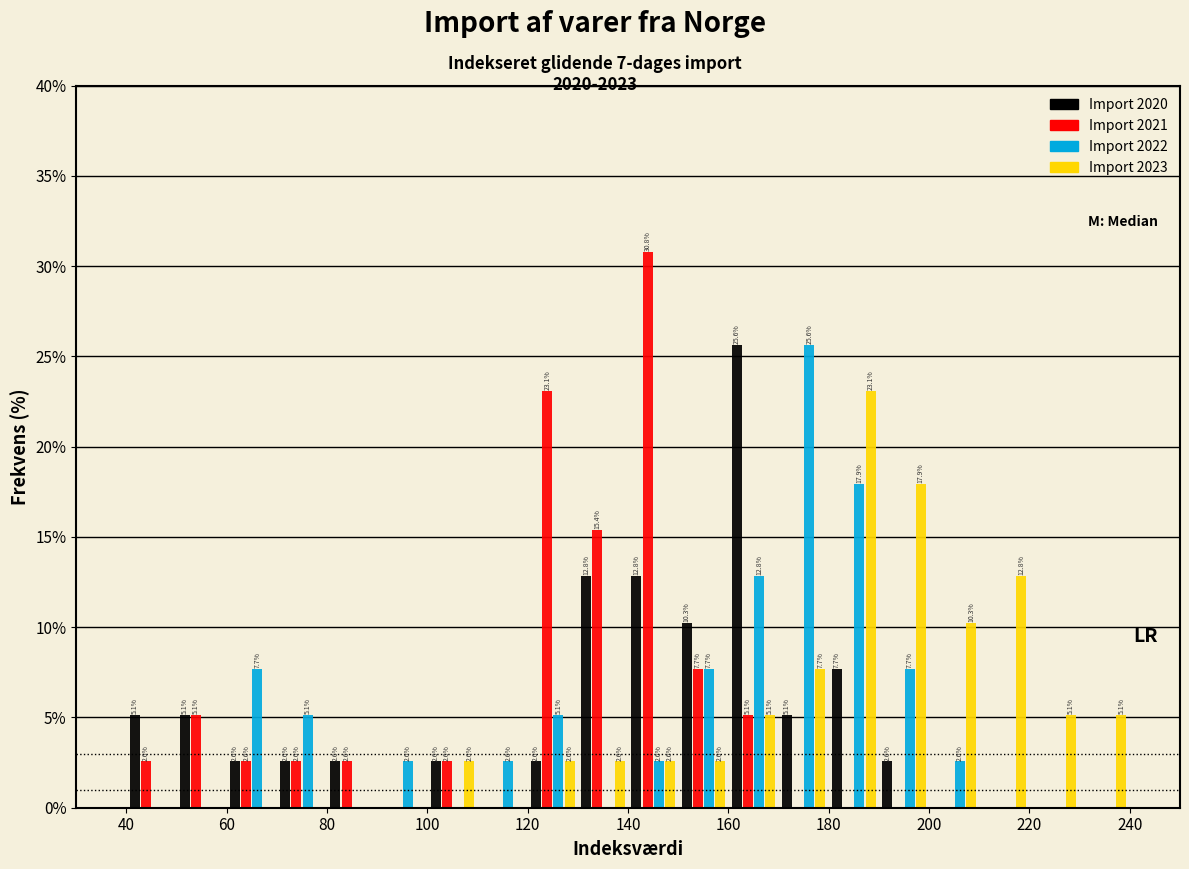

In the Import 2020 series, which range on the x-axis has the tallest bar?

160 to 170